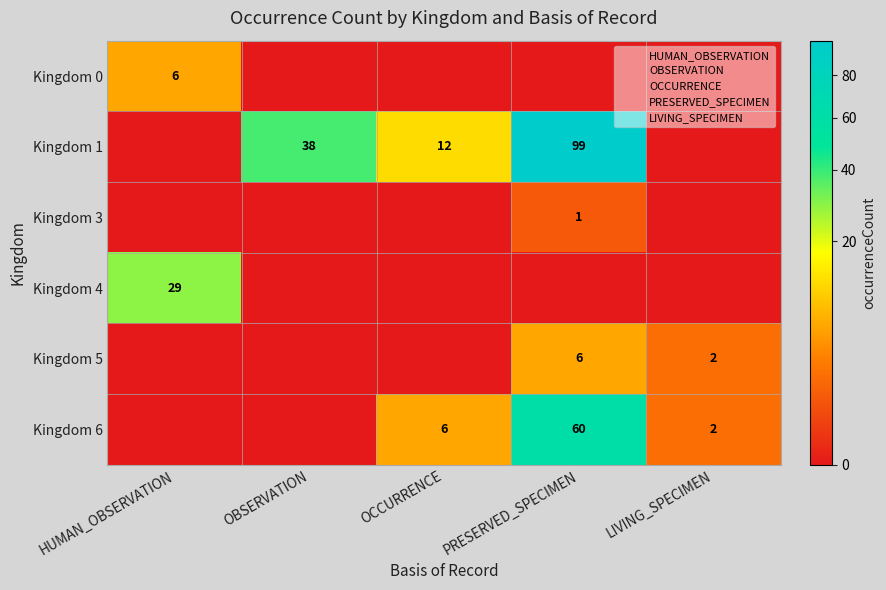

Which label corresponds to the smallest value in the chart?

OBSERVATION